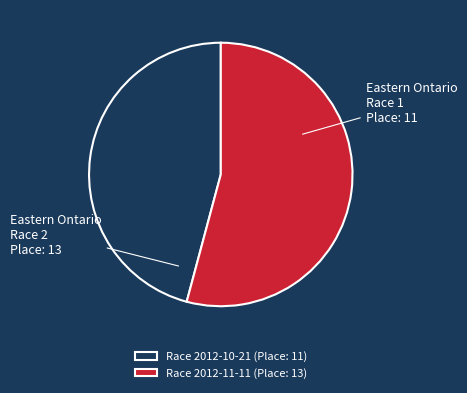

How many segments does this pie chart have?

2